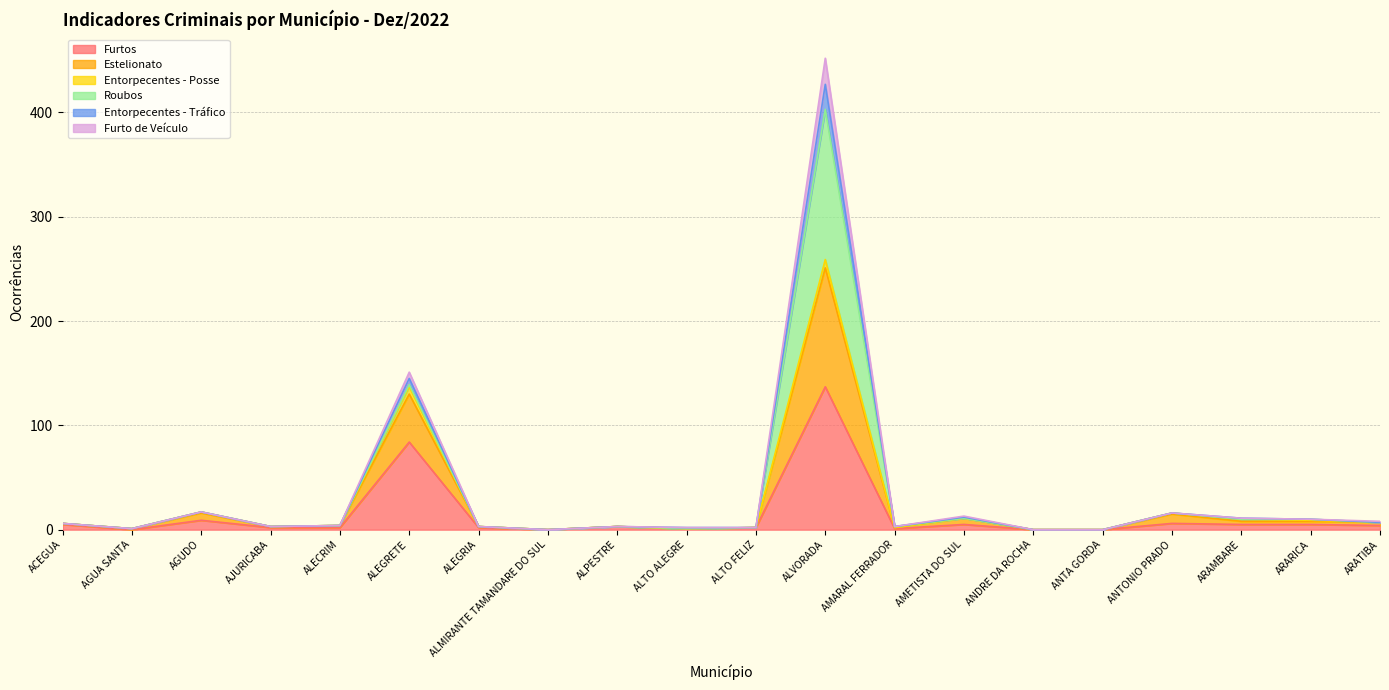

At which category is the sum across all series the highest?

ALVORADA